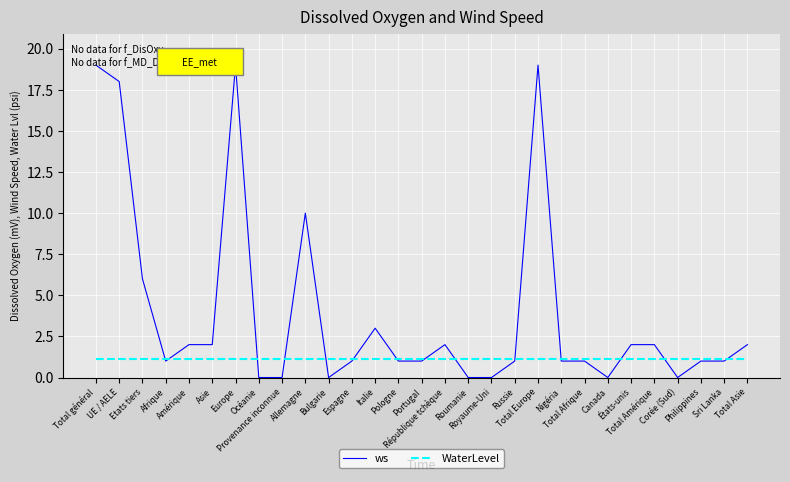

Which series has the largest range (max minus min)?

ws